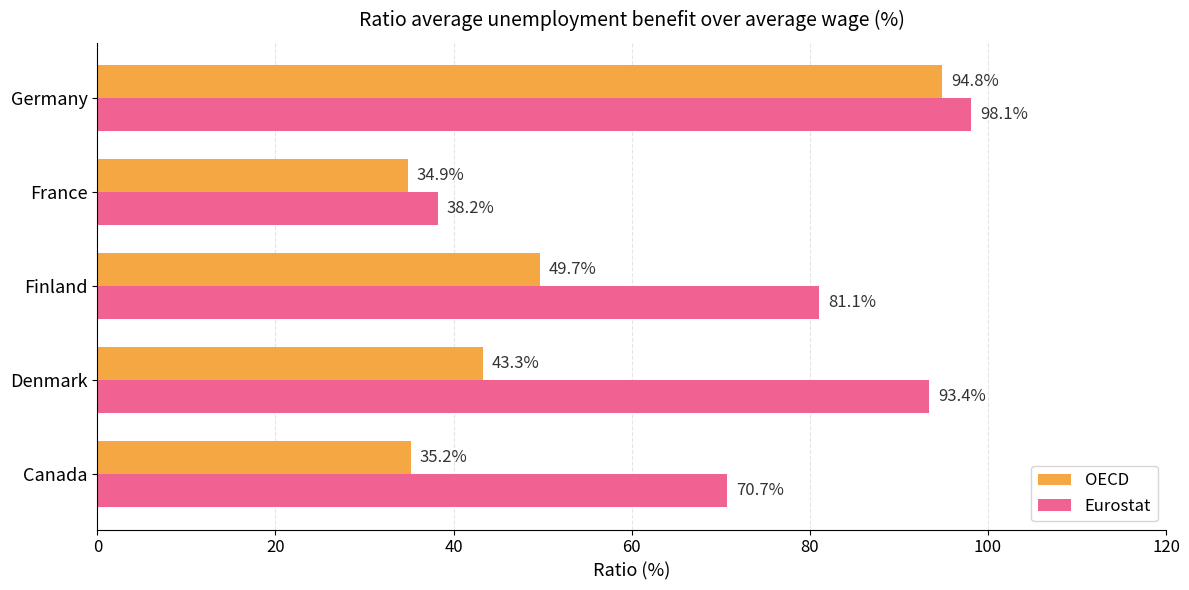

True or false: Eurostat has a value of 38.2 at Finland.

False